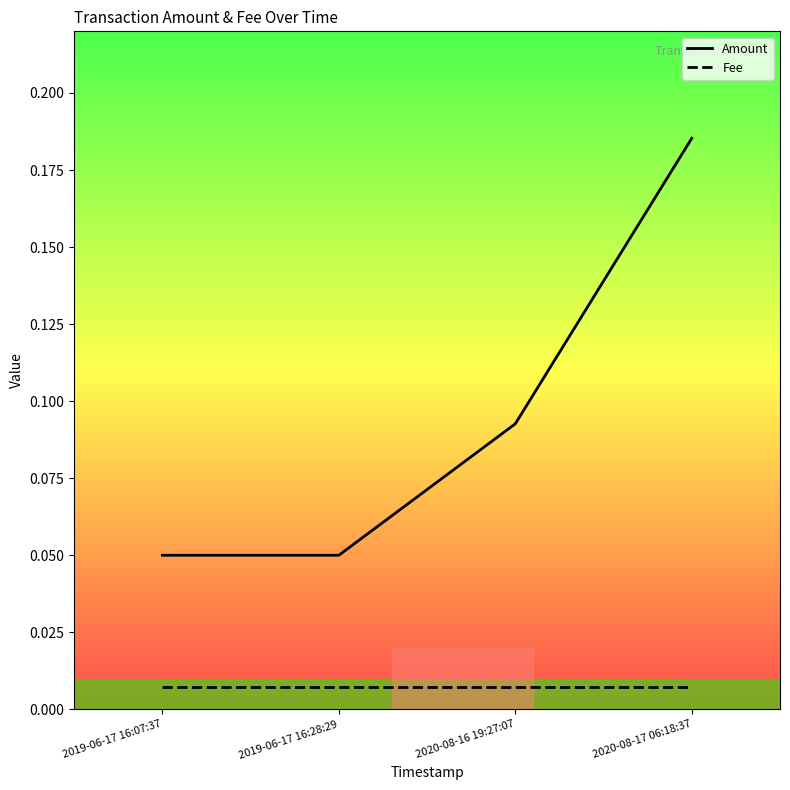

True or false: Amount and Fee cross at least once.

False